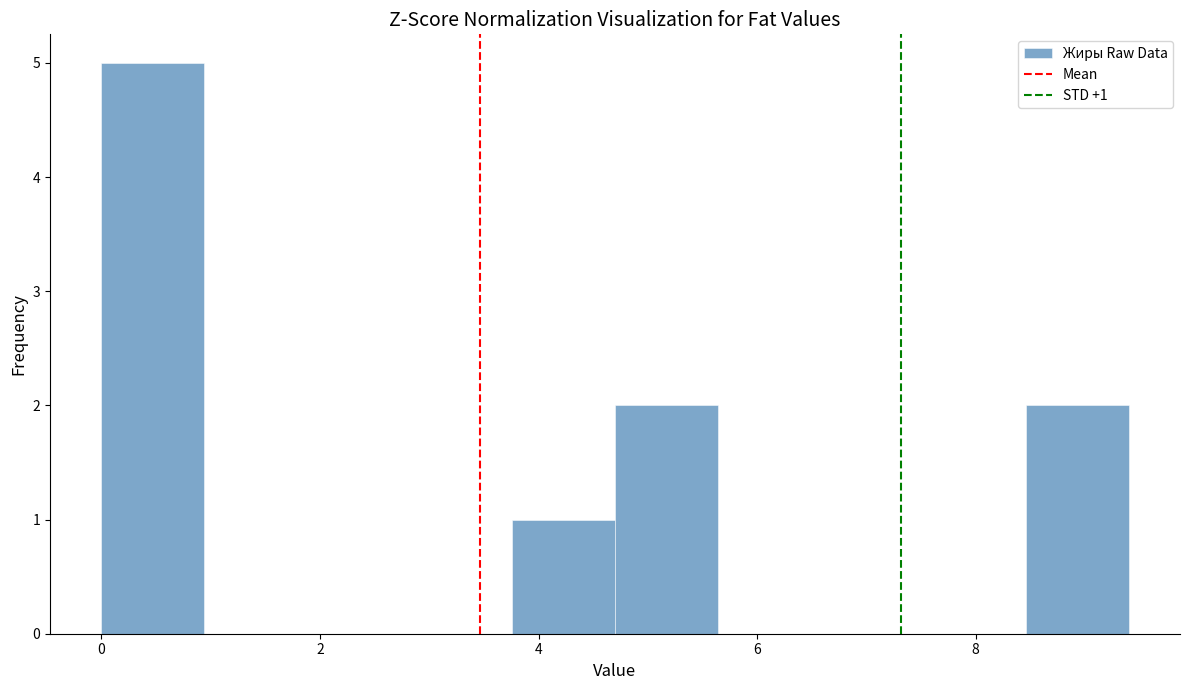

Which range on the x-axis has the tallest bar?

0.00 to 0.94